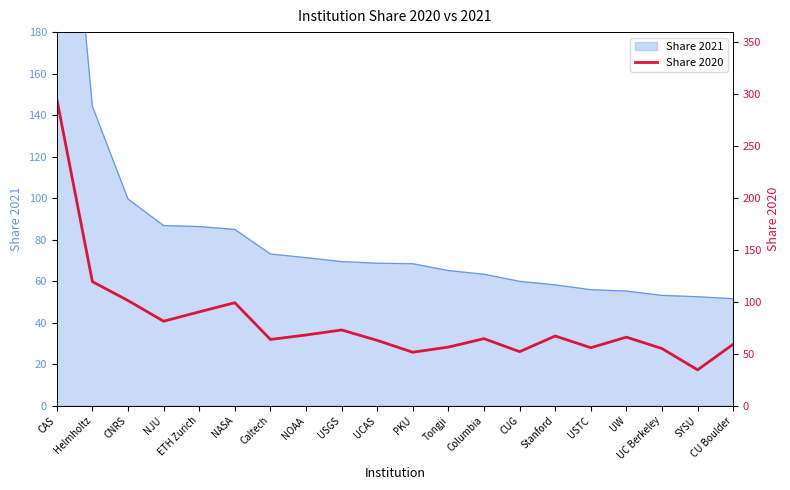

What is the sum of all values?

1617.7